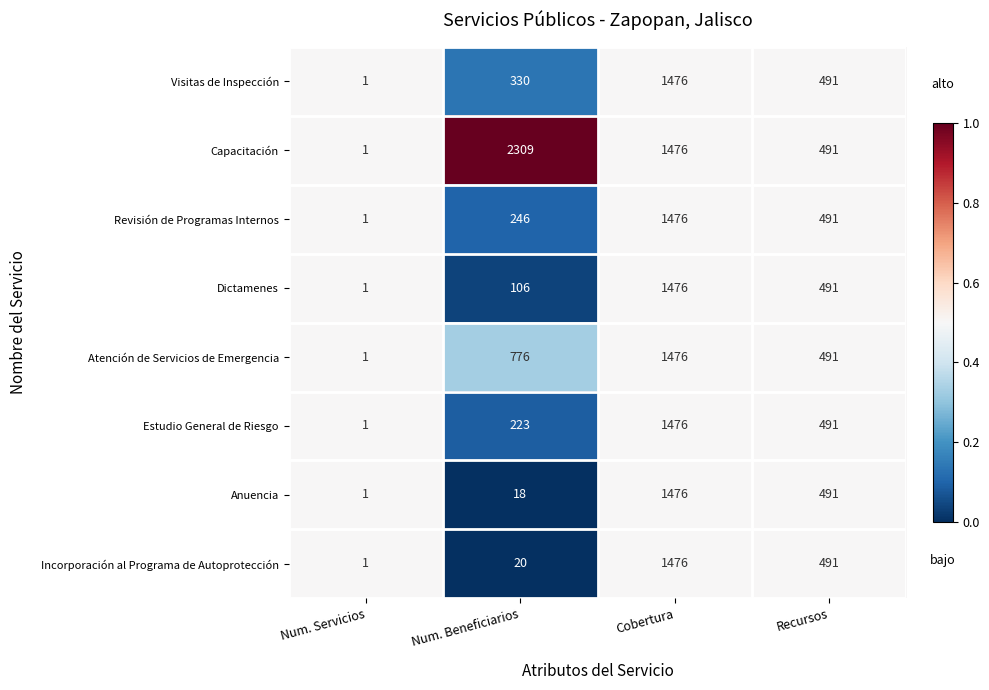

Which series has the widest spread of values?

Capacitación